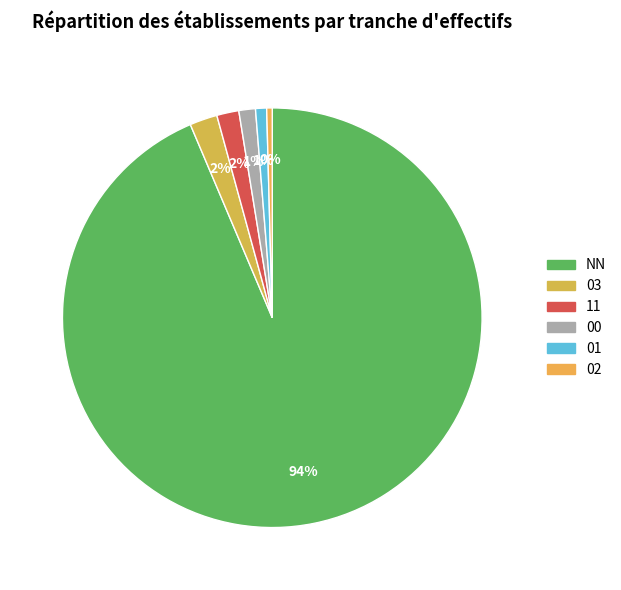

Does 11 represent more than half of the total?

No